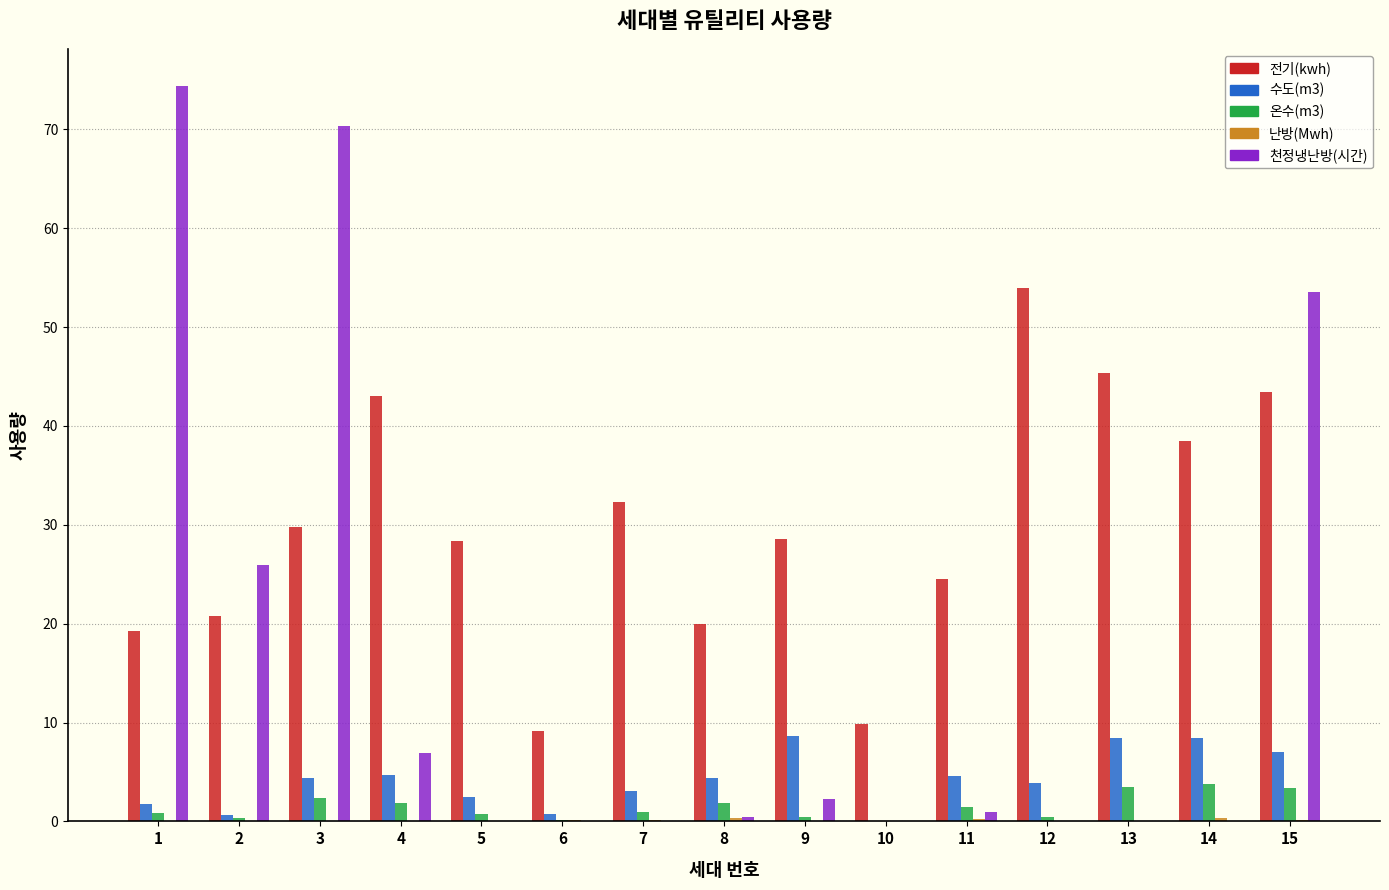

Which series has the largest total across all categories?

전기(kwh)